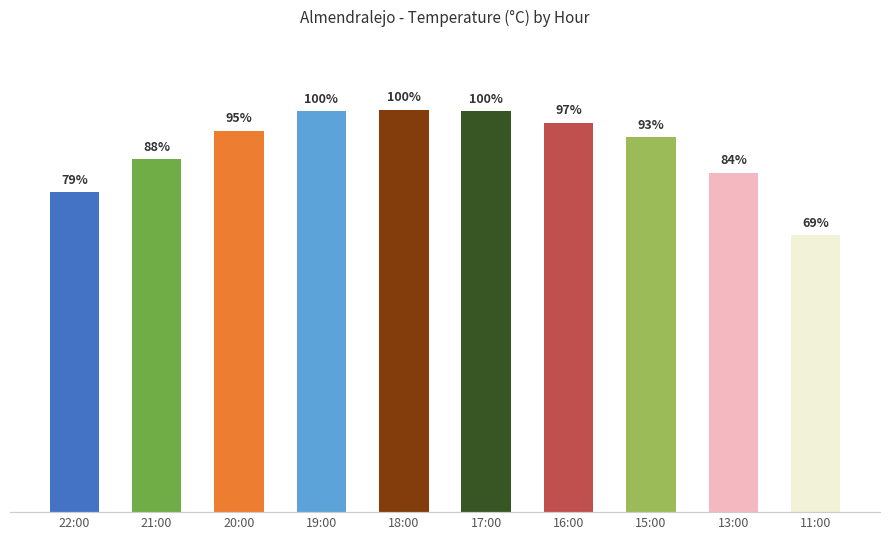

What is the label of the 8th bar from the left?

15:00